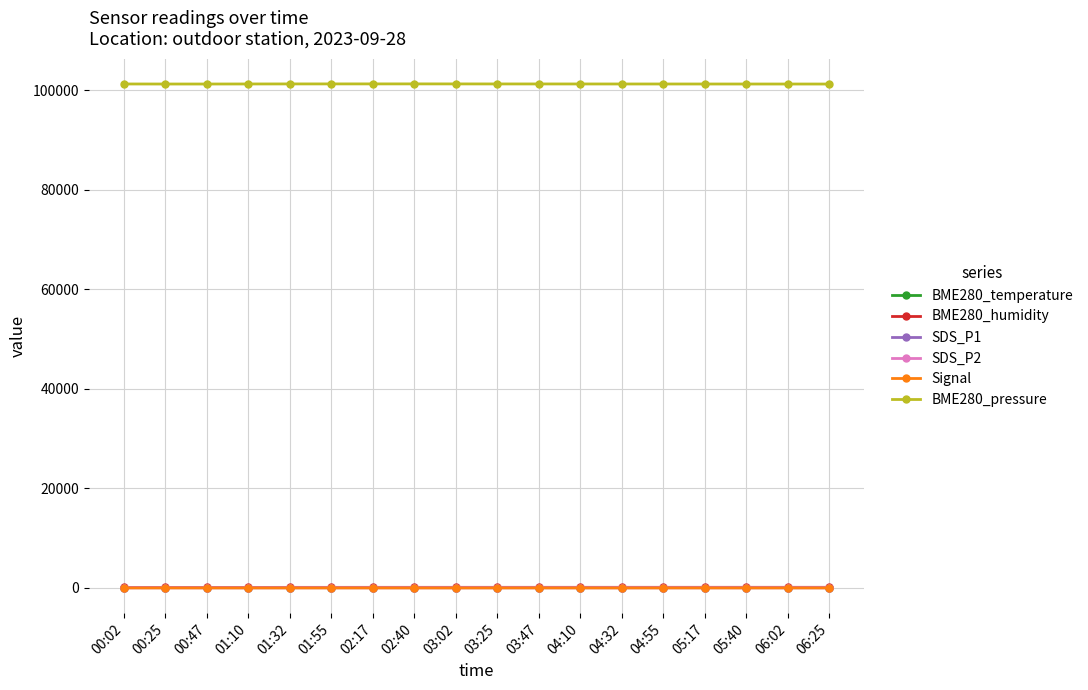

What is the label of the 14th point from the left?

04:55